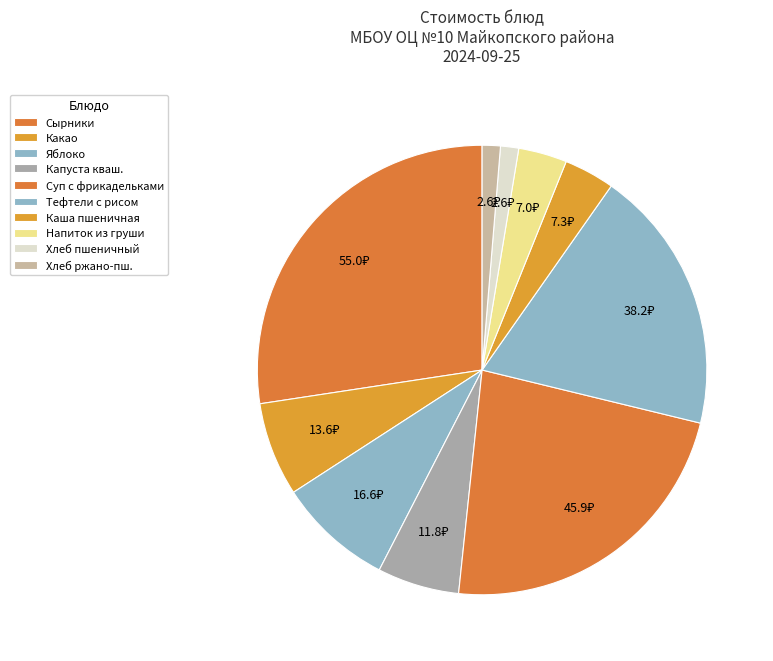

Which category has the smallest portion of the pie?

Пшеничный хлеб